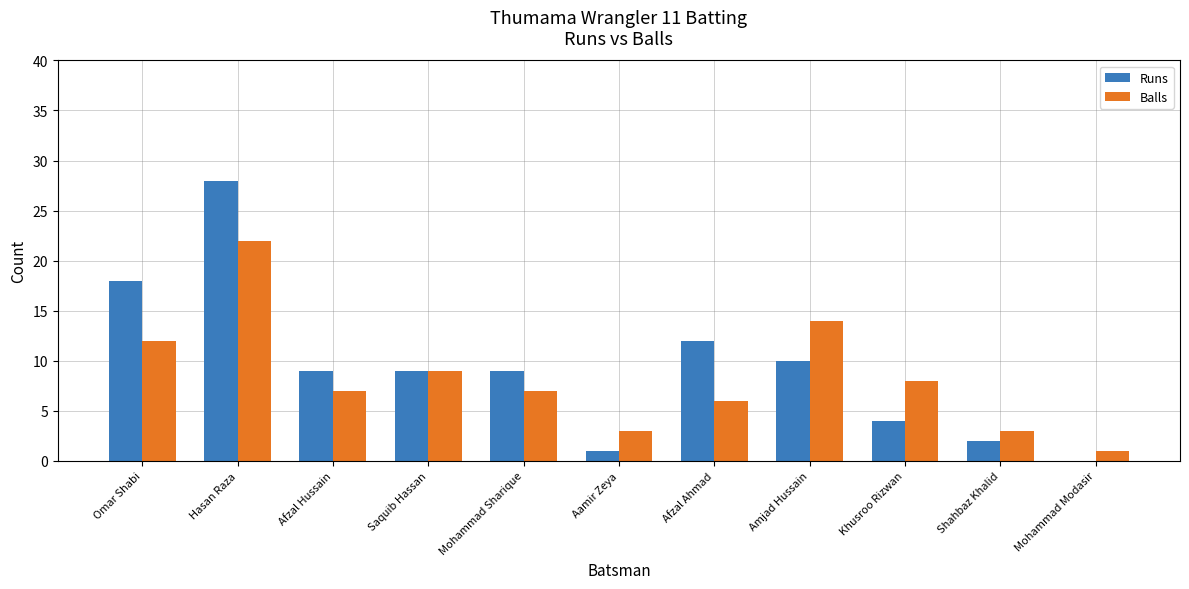

Where is Balls nearest to the value 11?

Omar Shabi